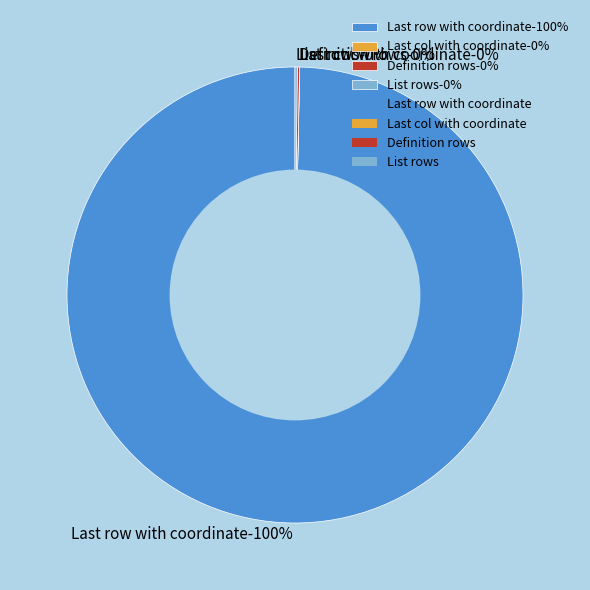

Which category accounts for the majority?

Last row with coordinate